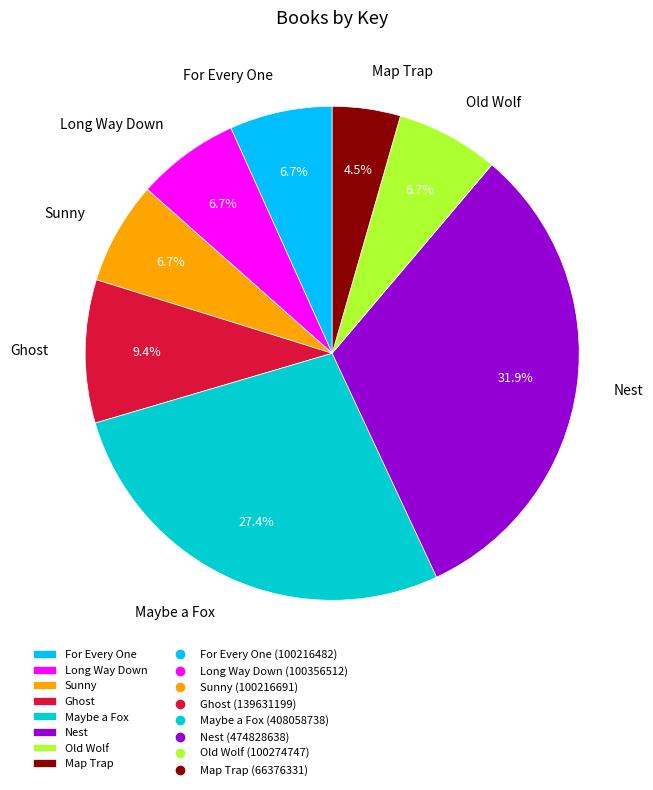

True or false: Maybe a Fox accounts for 27% of the total.

True